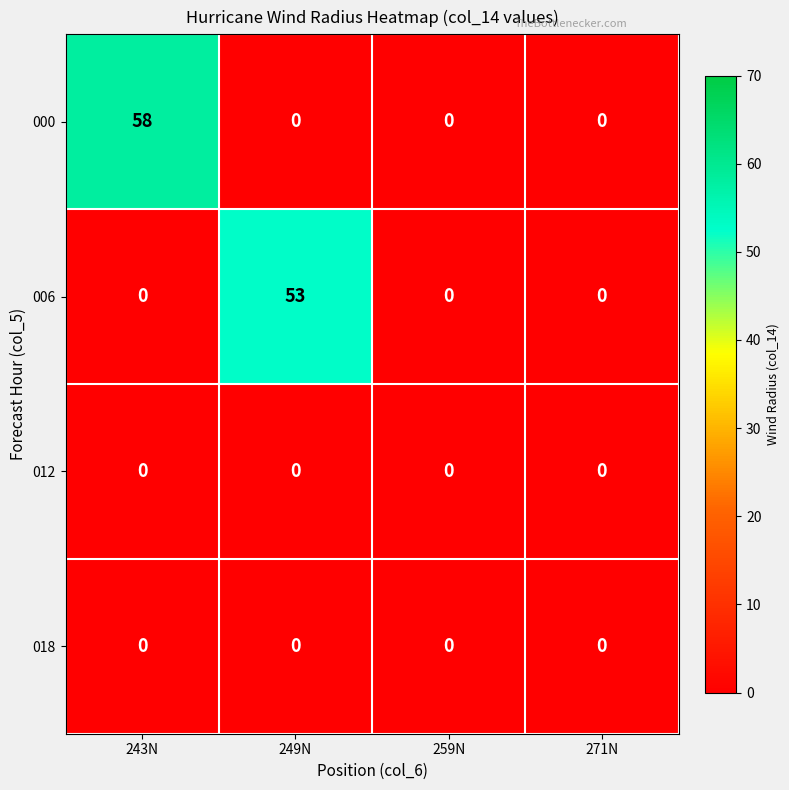

How many data points does each series have?

4